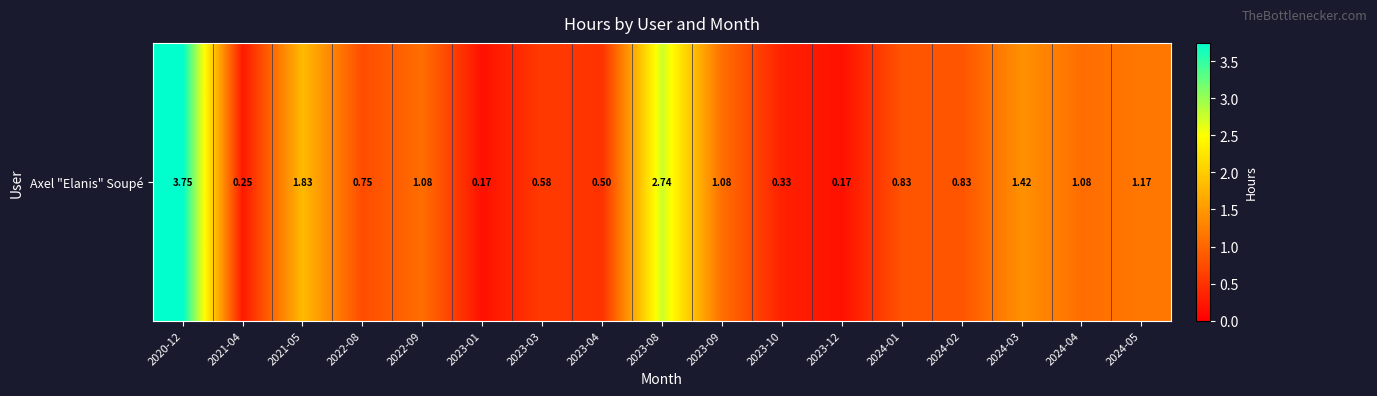

List the labels in order of value, smallest first.

2023-01, 2023-12, 2021-04, 2023-10, 2023-04, 2023-03, 2022-08, 2024-01, 2024-02, 2022-09, 2023-09, 2024-04, 2024-05, 2024-03, 2021-05, 2023-08, 2020-12